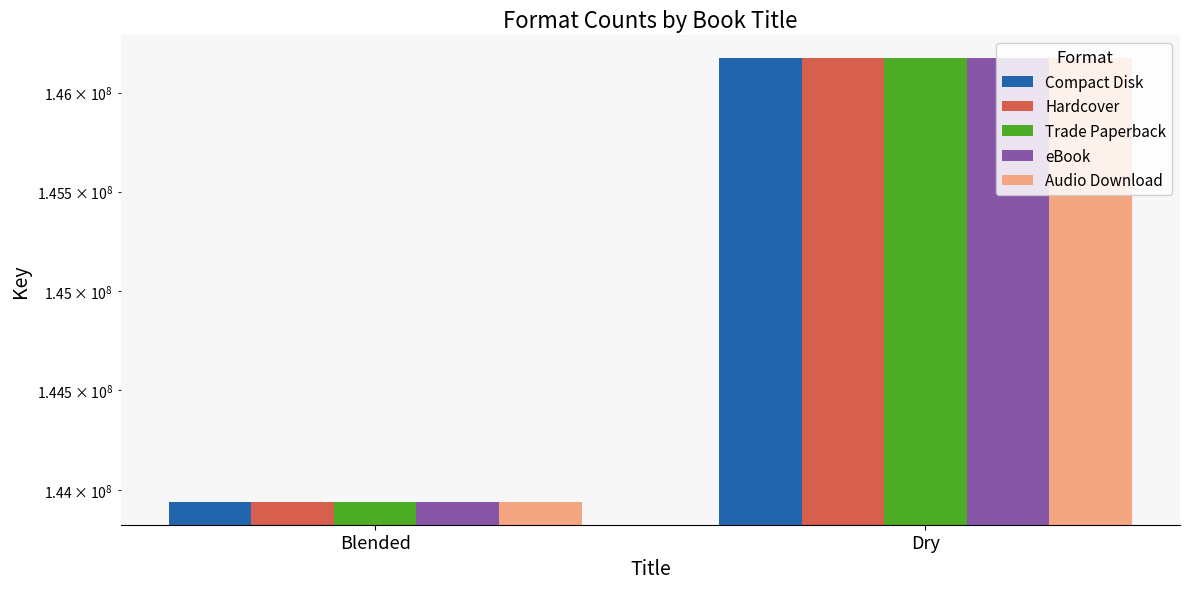

What is the sum of all Compact Disk values?

290117046